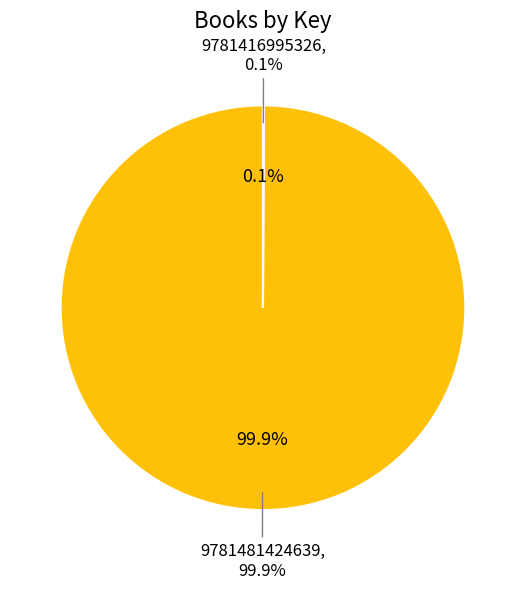

Is it true that 9781481424639 is 85% of the pie?

False